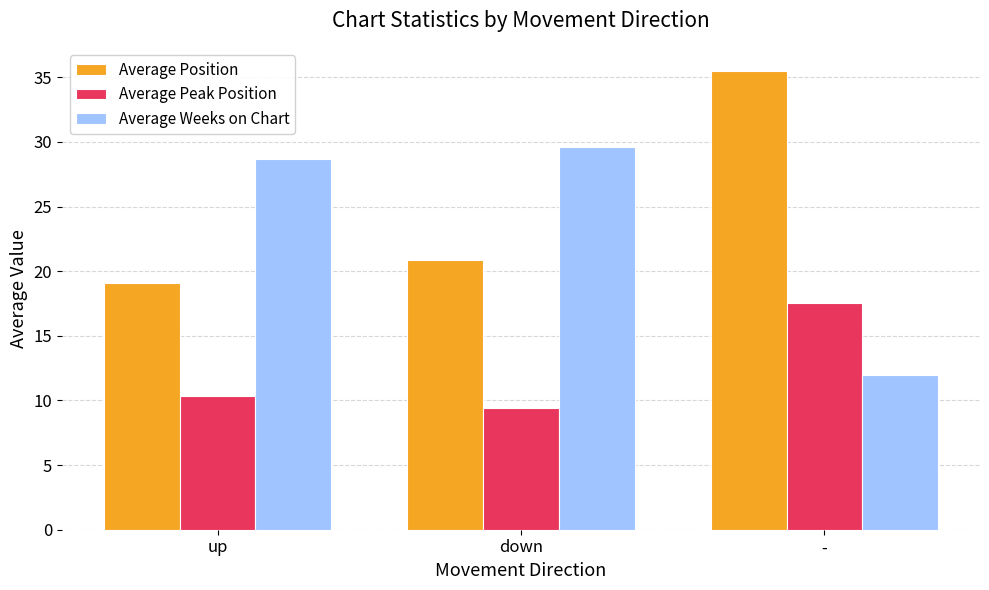

The Average Weeks on Chart series shows 28.6 at up. True or false?

True